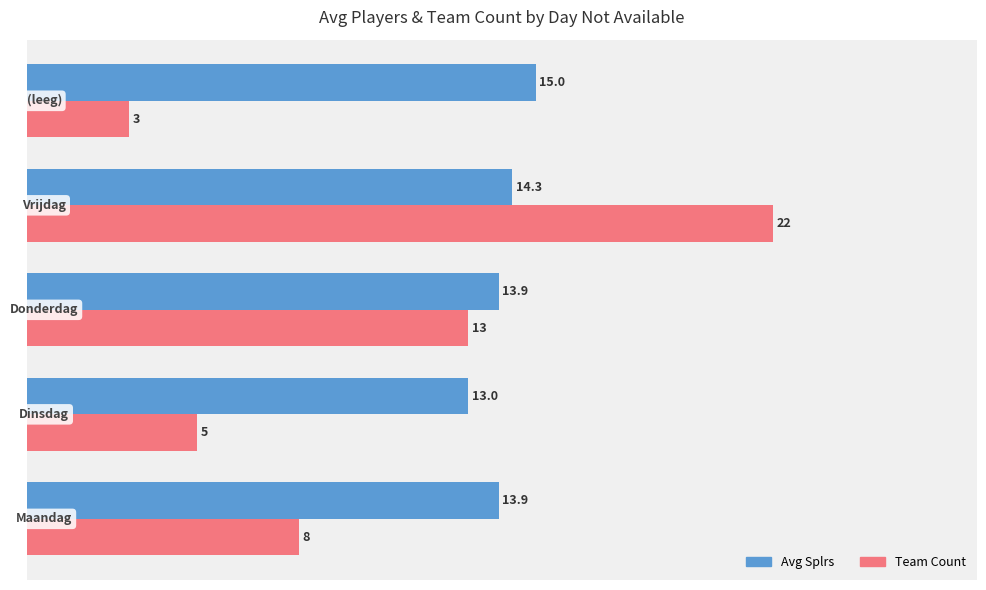

What is the minimum value shown in the chart?

3.0